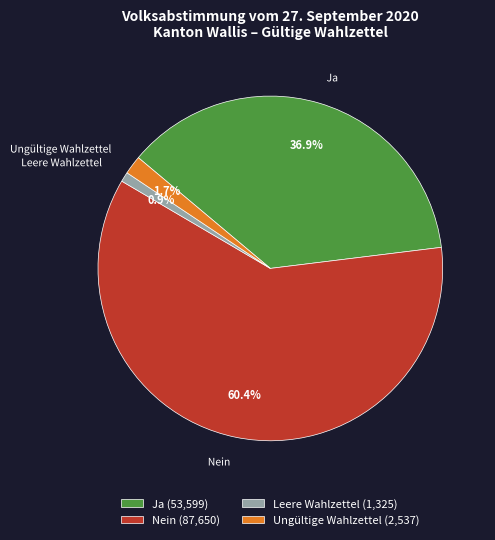

How many slices are in this pie chart?

4